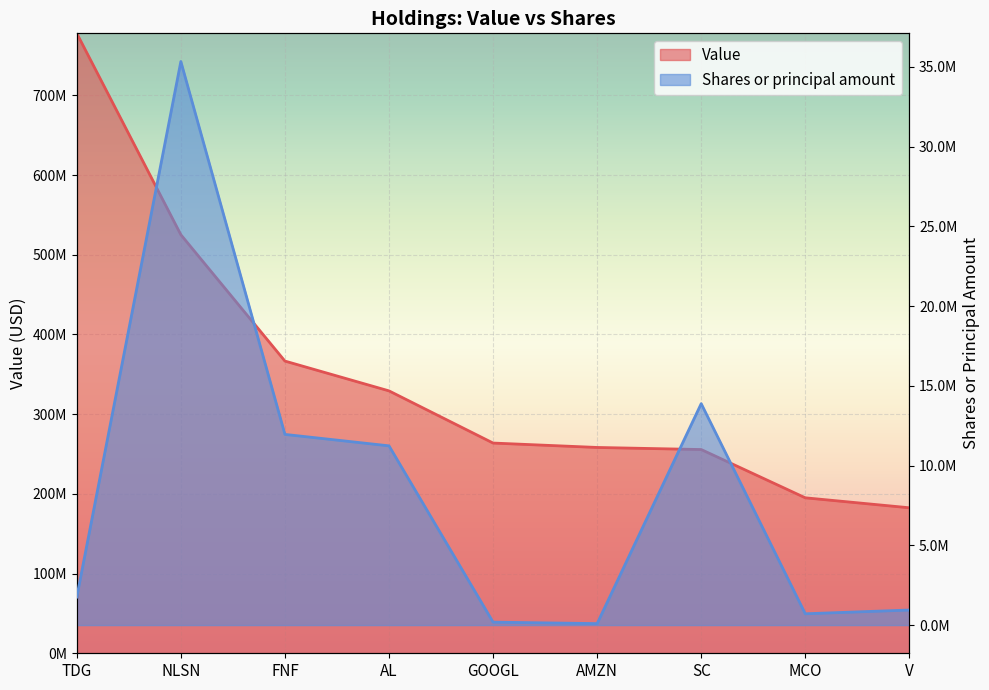

Reading left to right, list all the values displayed in this chart.

Value: TDG=777787000	NLSN=525108000	FNF=366608000	AL=329220000	GOOGL=263757000	AMZN=258226000	SC=255615000	MCO=195058000	V=182546000
Shares or principal amount: TDG=1759500	NLSN=35337000	FNF=11957200	AL=11240000	GOOGL=186000	AMZN=93600	SC=13884600	MCO=710000	V=945000